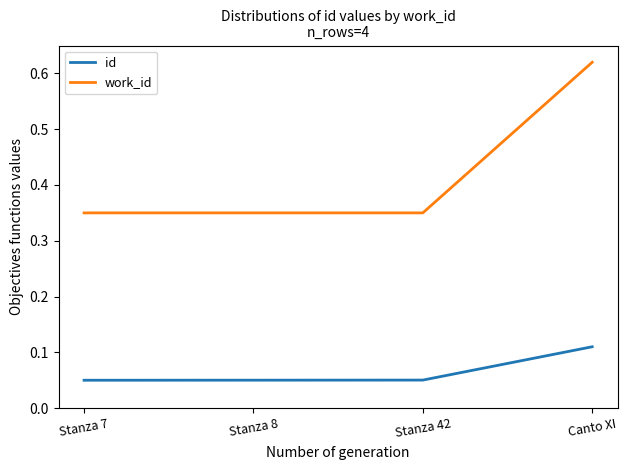

What are all the series names shown in the legend?

id, work_id